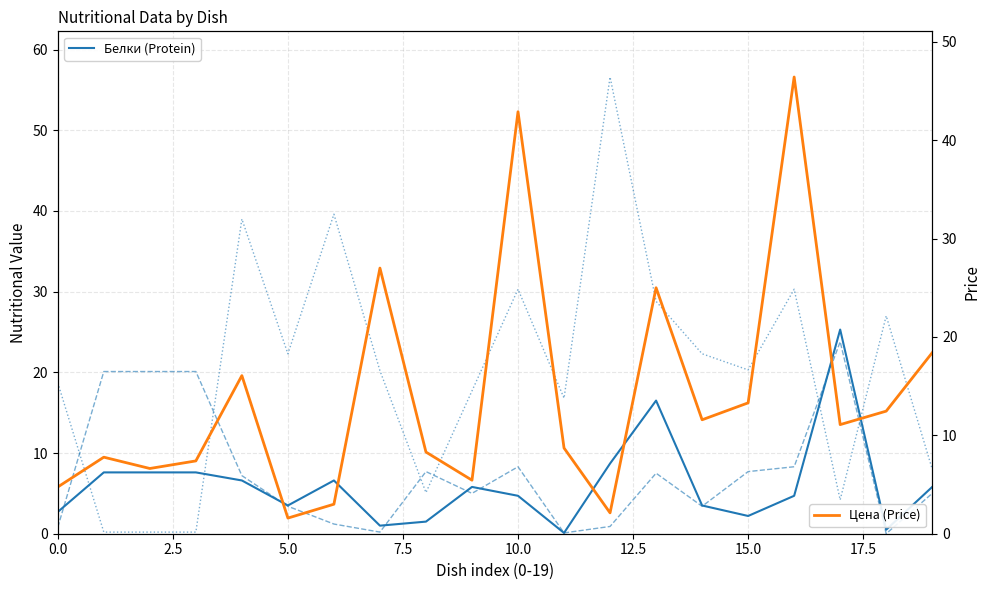

Does the chart have visible grid lines?

Yes